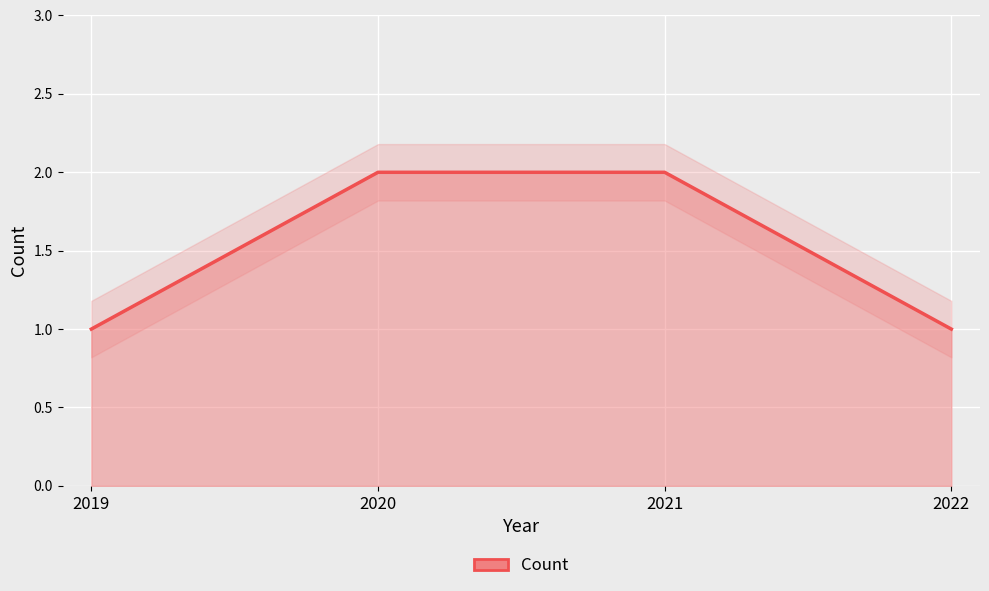

Reading left to right, transcribe all the data shown in this chart.

1	2	2	1